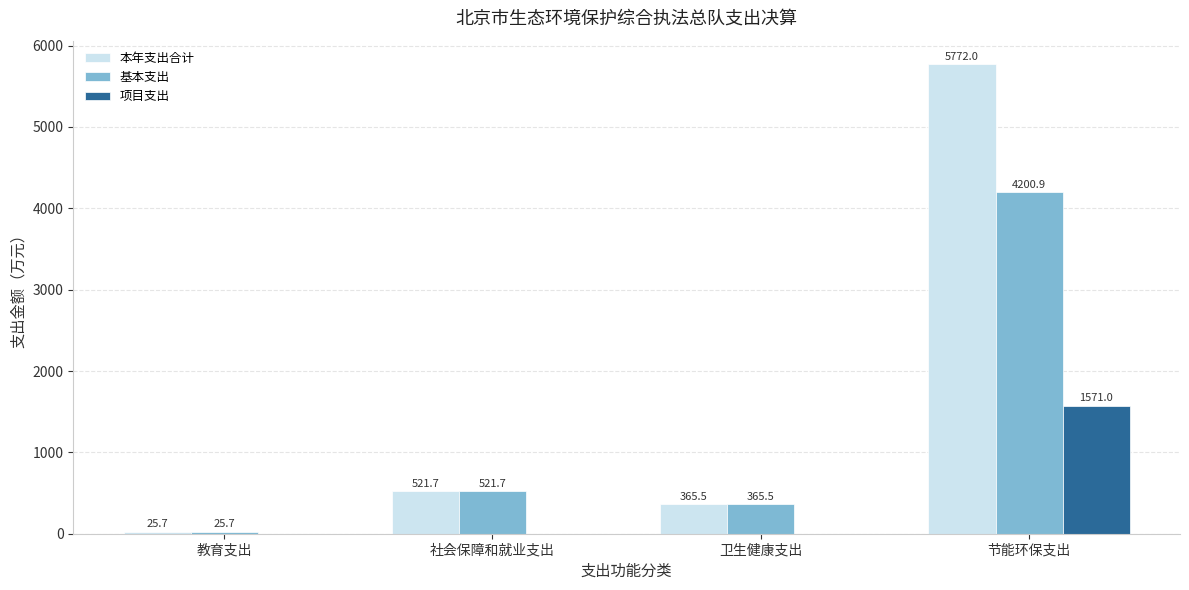

How many data points does each series have?

4